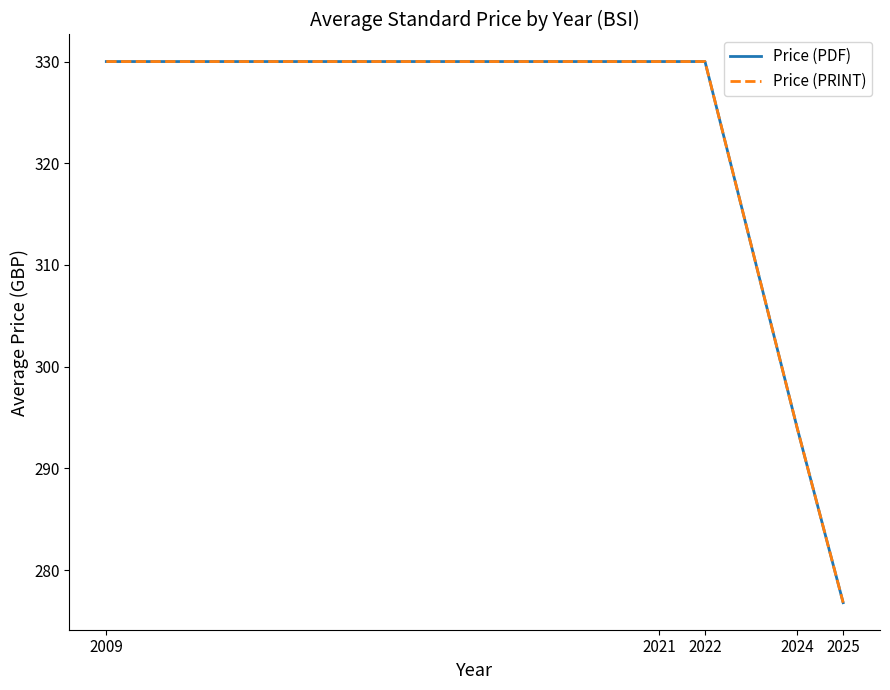

Which series has the largest range (max minus min)?

Price (PDF)